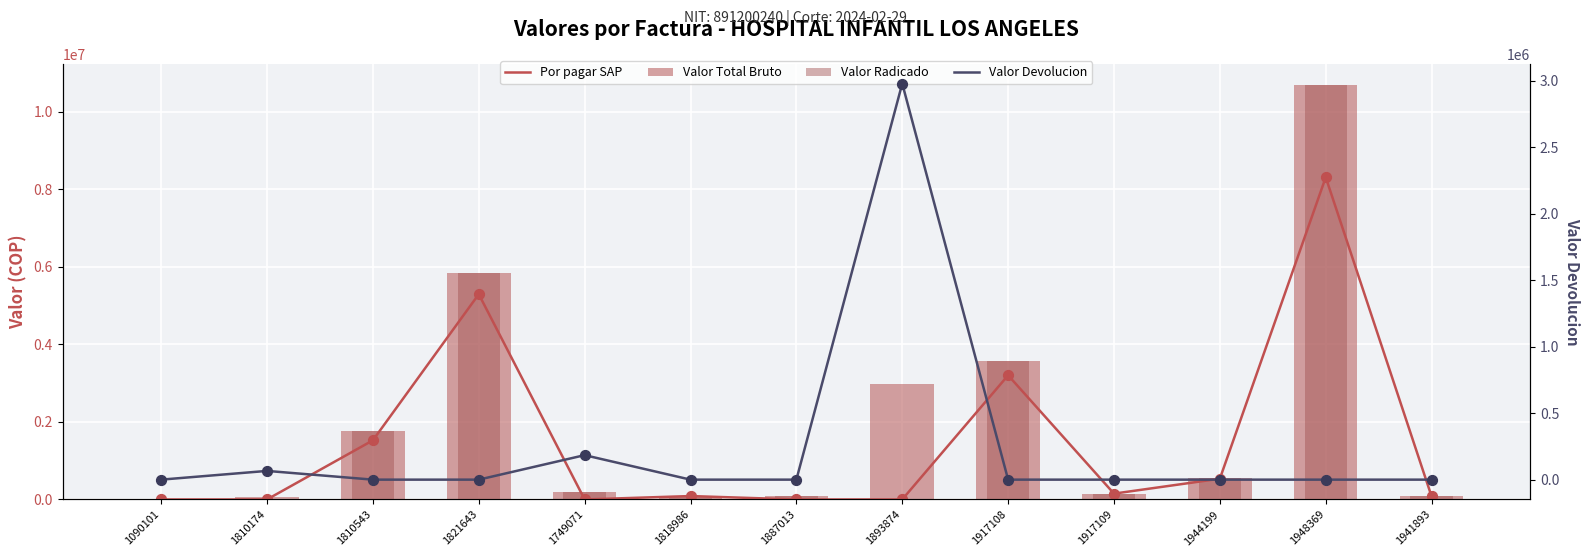

Which series has the widest spread of Y values?

Valor Total Bruto